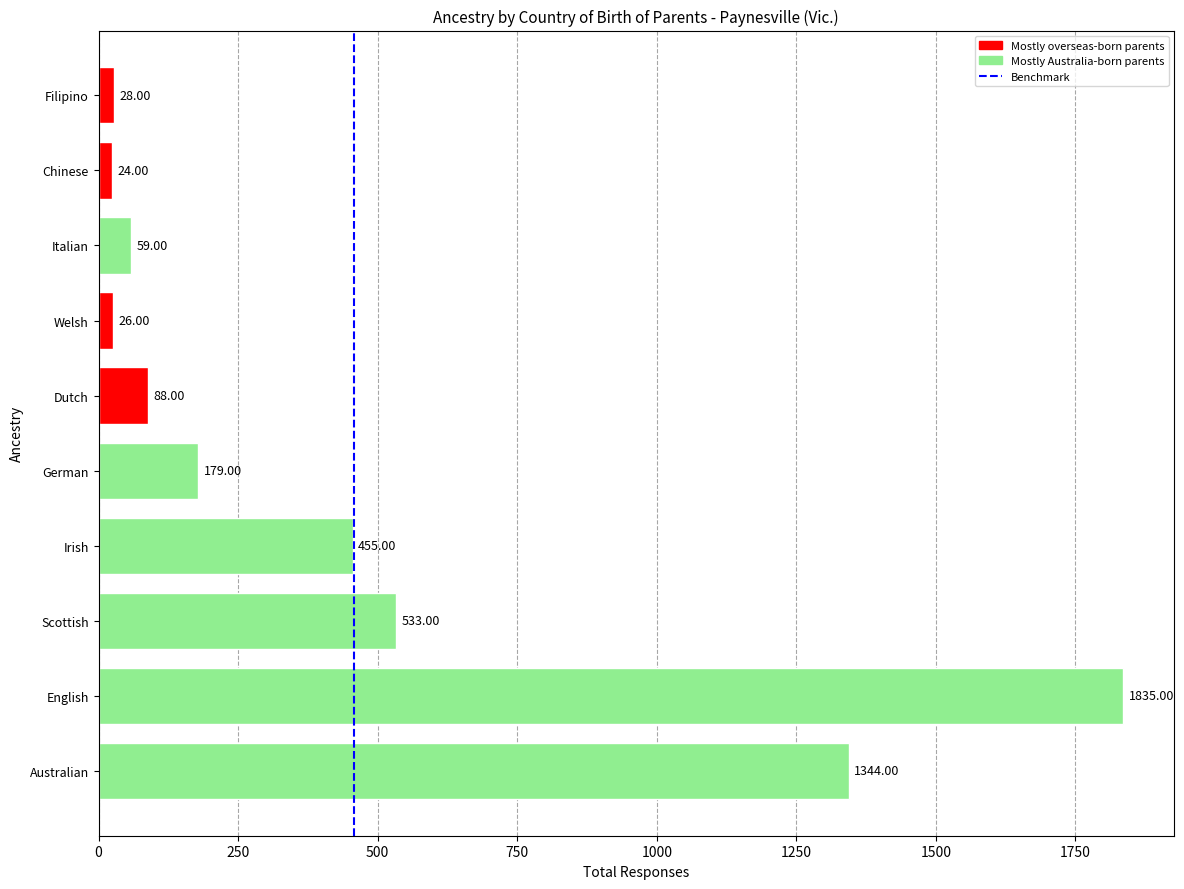

Approximately how many times larger is the value at Scottish compared to Italian?

9.0